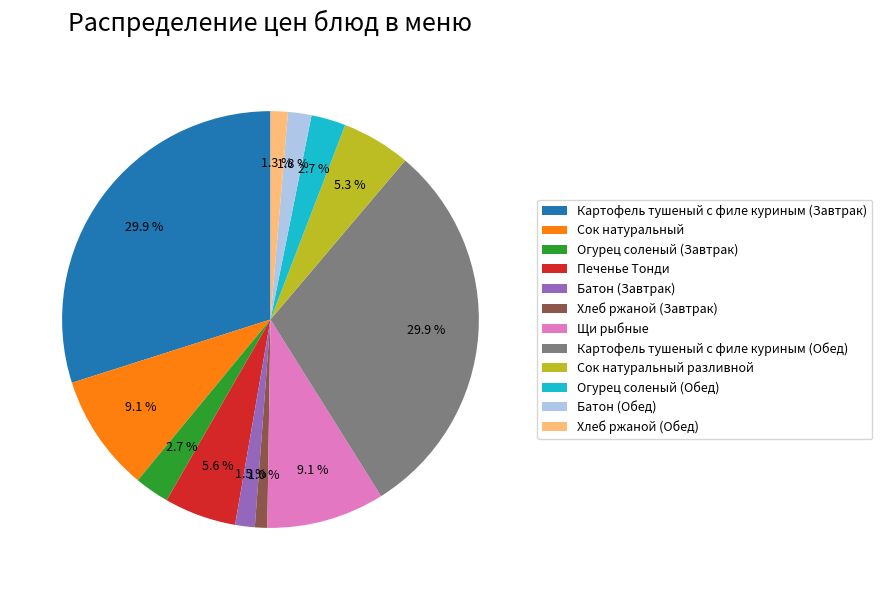

To the nearest percent, what is the average slice percentage?

8%